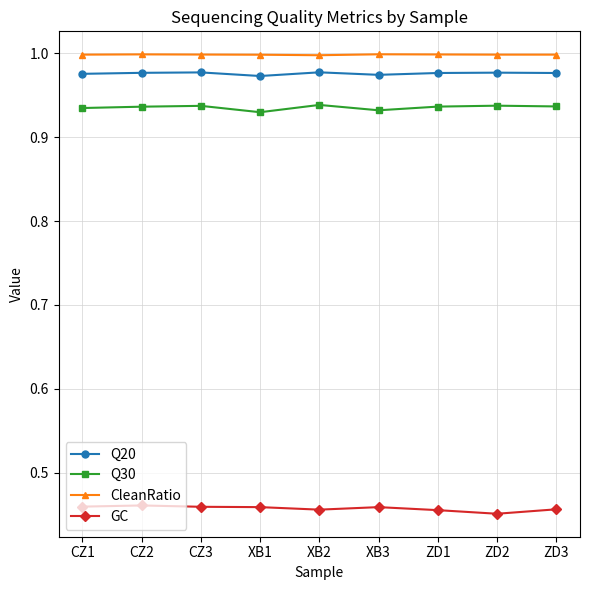

The value of Q20 at XB1 is 1.5. True or false?

False